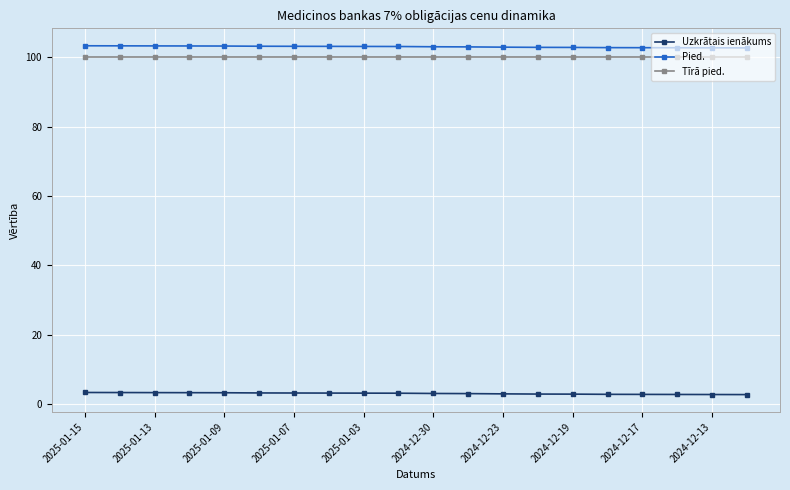

True or false: Pied. and Uzkrātais ienākums cross at least once.

False